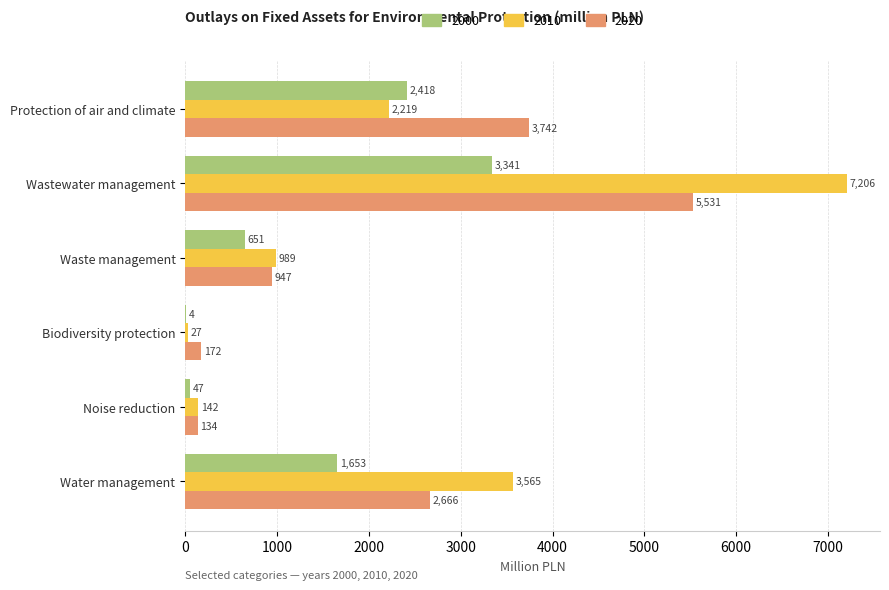

What is the average value of the 2000 series?

1352.3